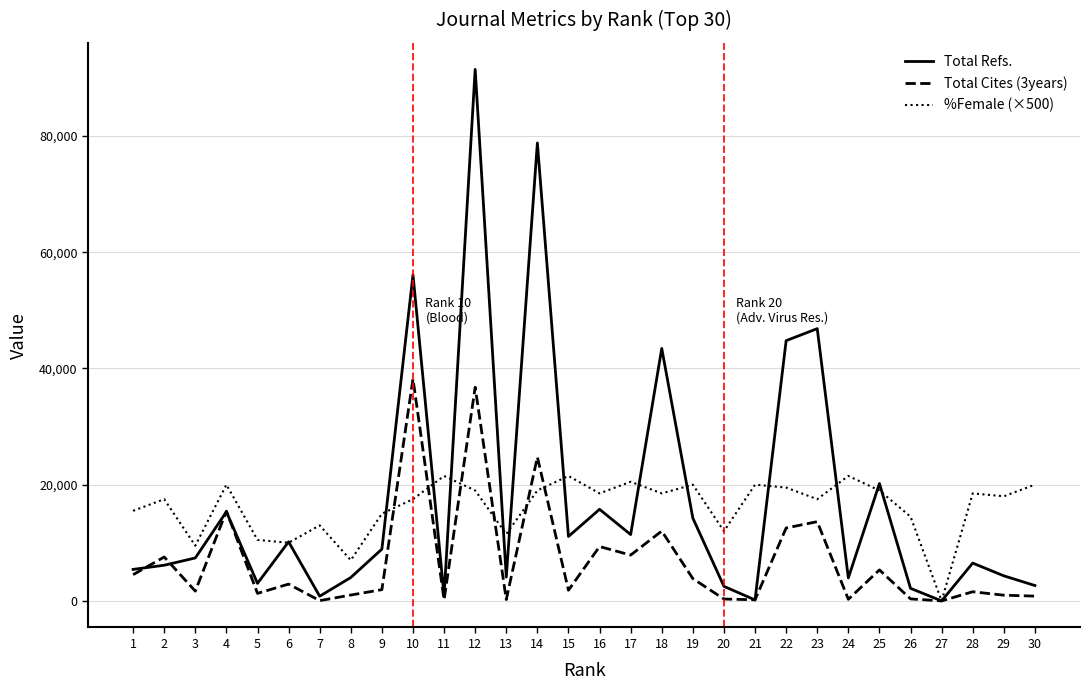

True or false: %Female (×500) has a value of 18500 at 28.

True